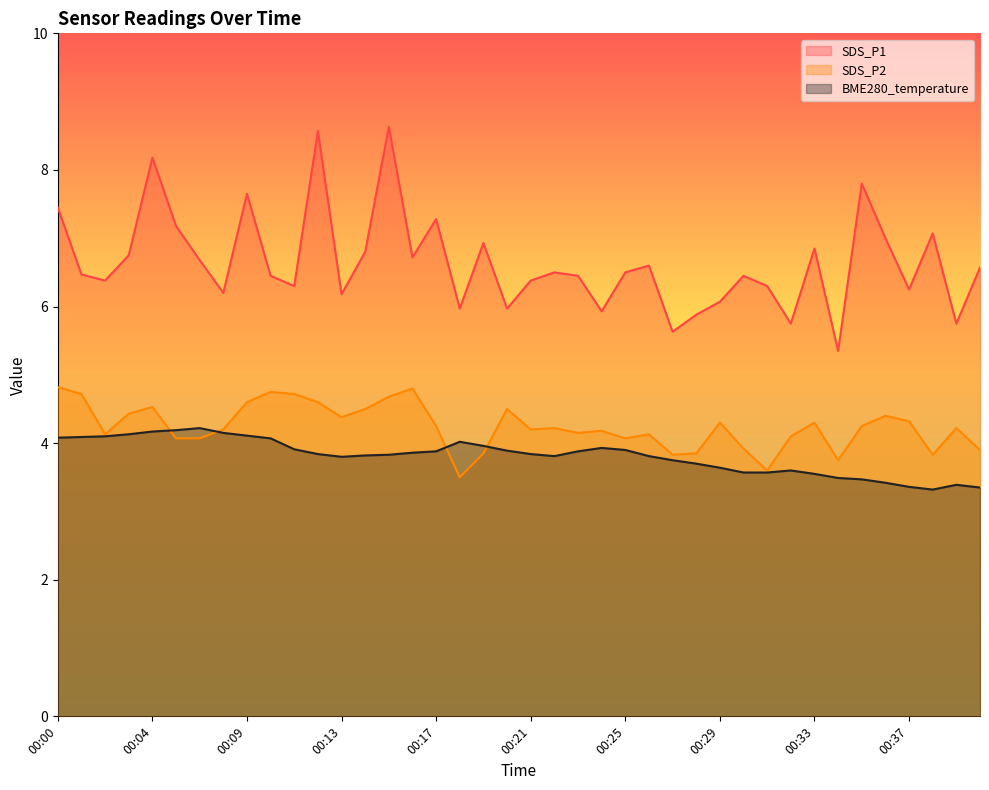

Which series changed the most between 00:08 and 00:34?

SDS_P1